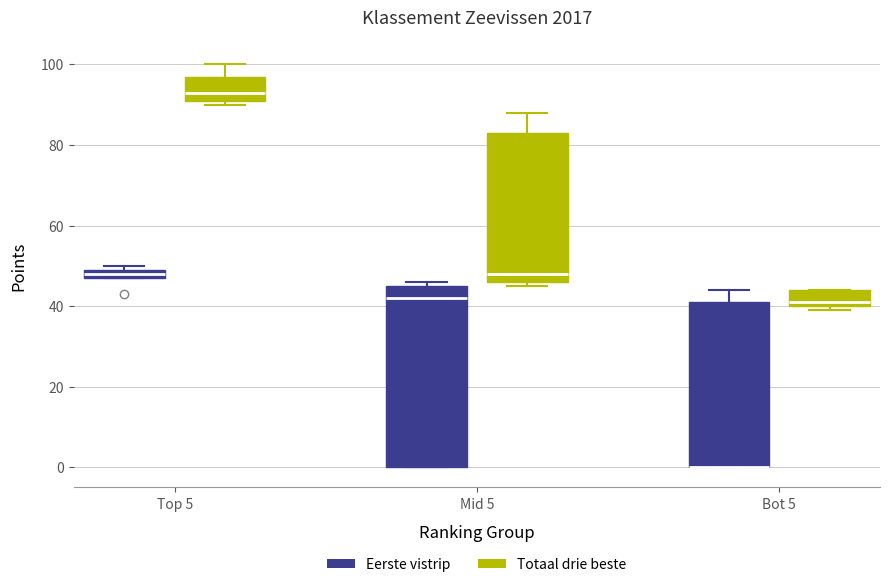

Where does the upper whisker of the box for Bot 5 (Eerste vistrip) end on the y-axis? The values are not printed on the chart, so give them approximately, as read against the axis.

44